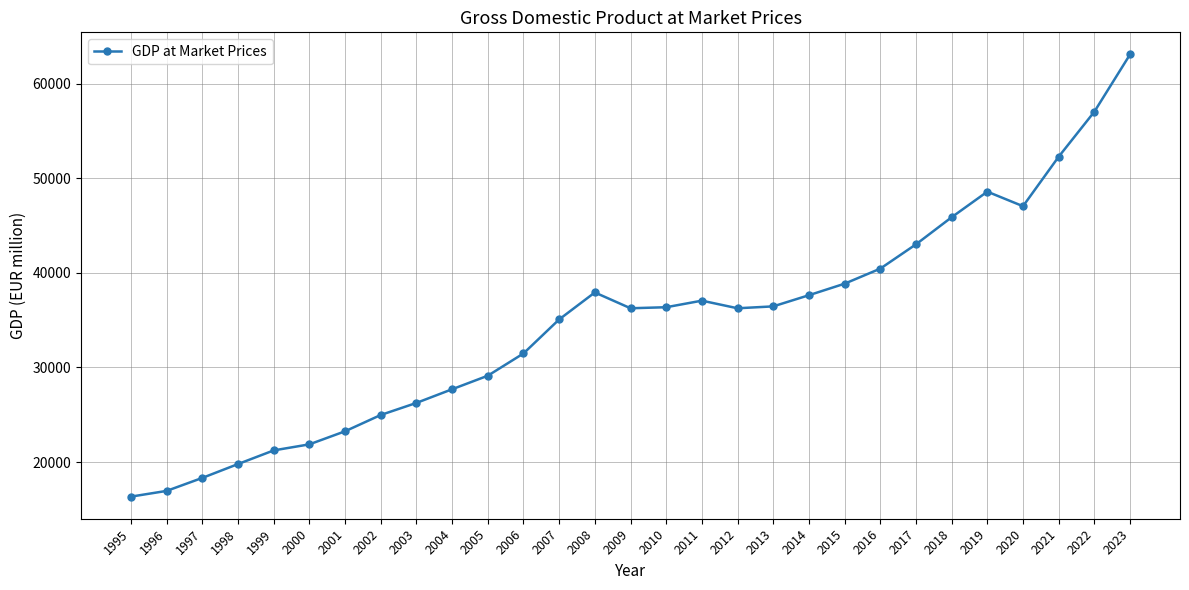

How many distinct data groups are displayed?

1